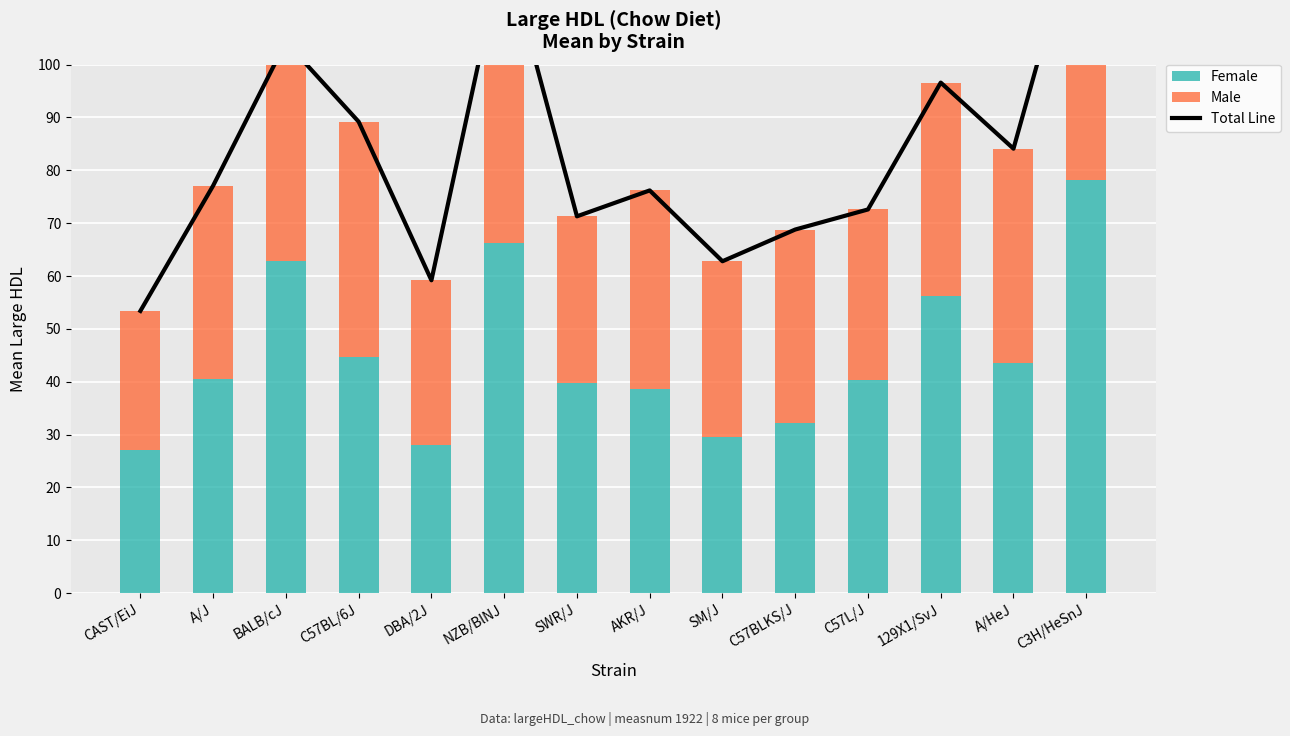

How many values in the Female series exceed 40?

8